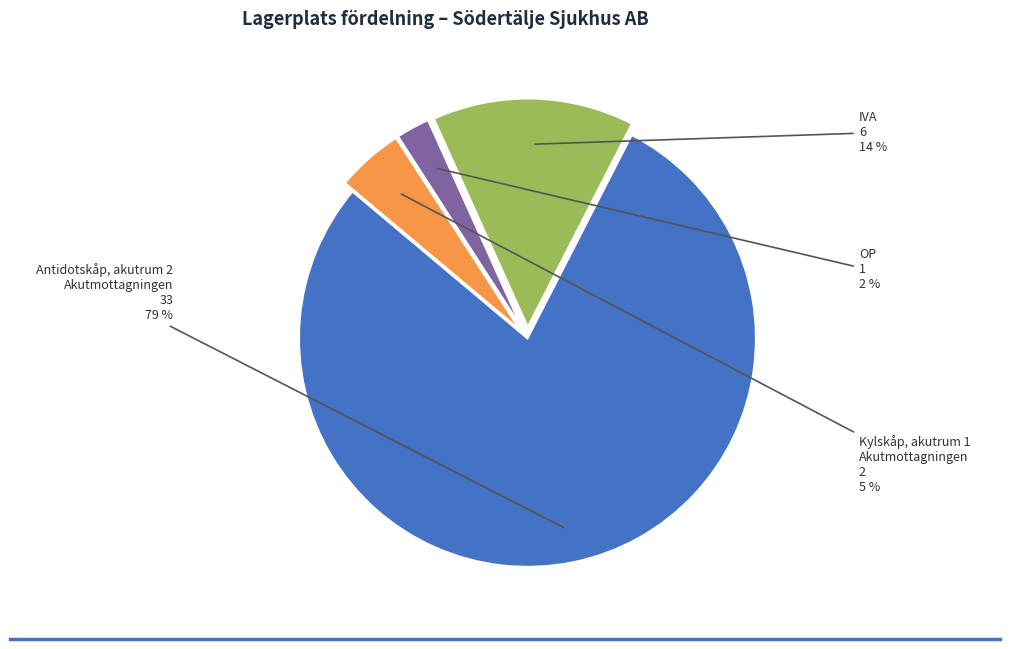

Is there any slice that represents more than half of the pie?

Yes